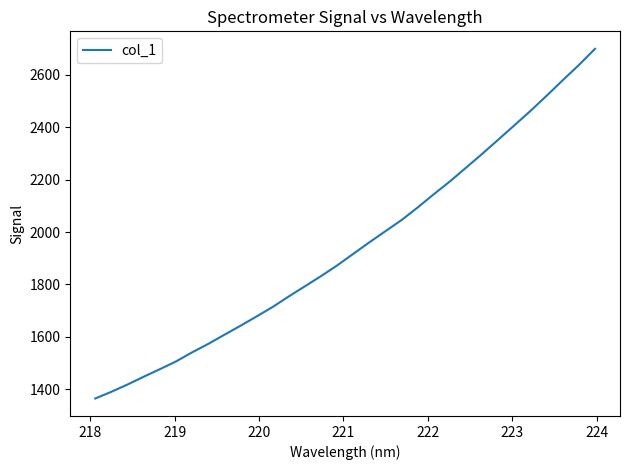

What is the greatest value displayed?

2700.0